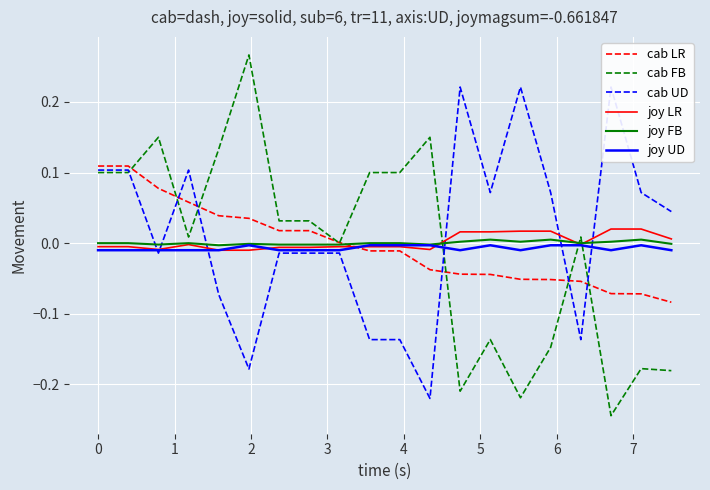

True or false: joy LR and cab LR intersect in this chart.

True